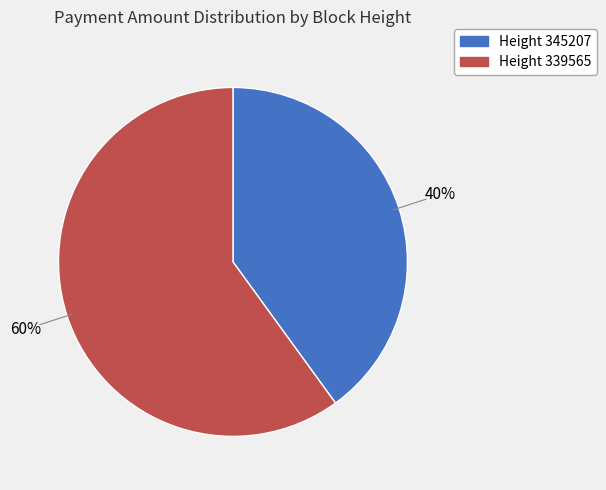

To the nearest percent, what is the difference between the largest and smallest slice percentages?

20%